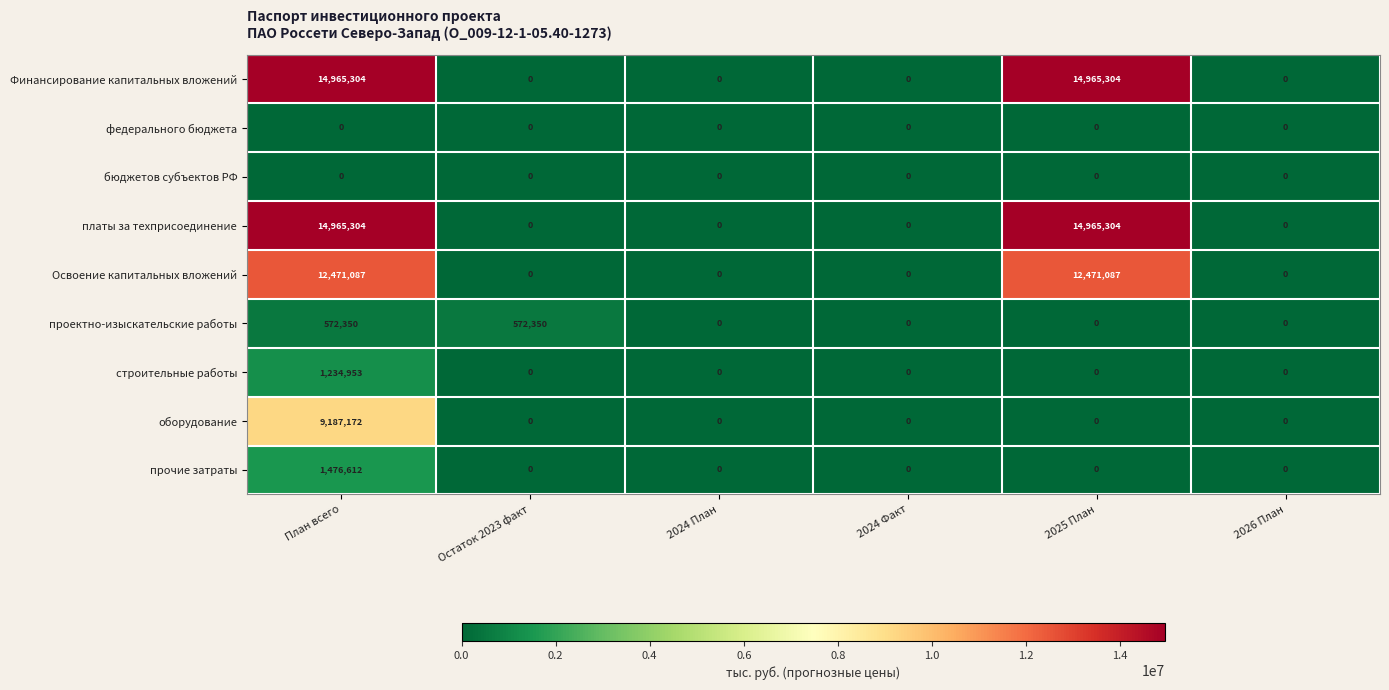

How many distinct data groups are displayed?

9